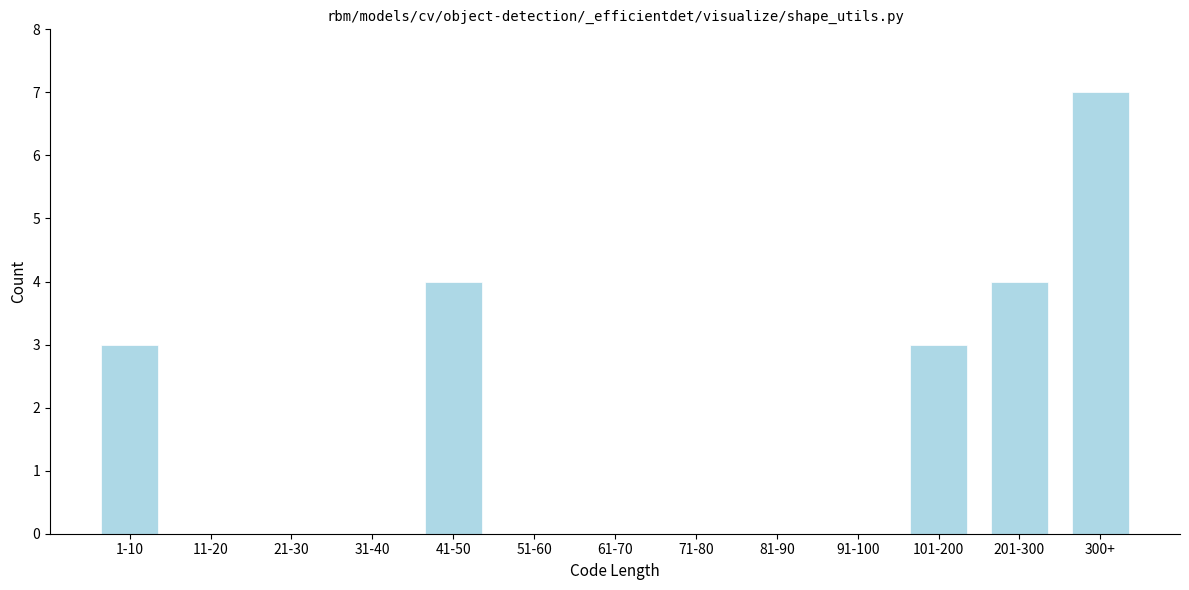

Reading left to right, what are all the values shown in this chart?

1-10=3	11-20=0	21-30=0	31-40=0	41-50=4	51-60=0	61-70=0	71-80=0	81-90=0	91-100=0	101-200=3	201-300=4	300+=7